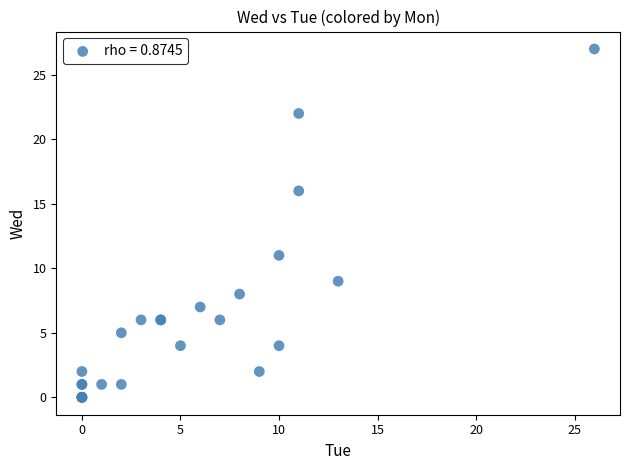

What Y value in the scatter plot is closest to 13?

11